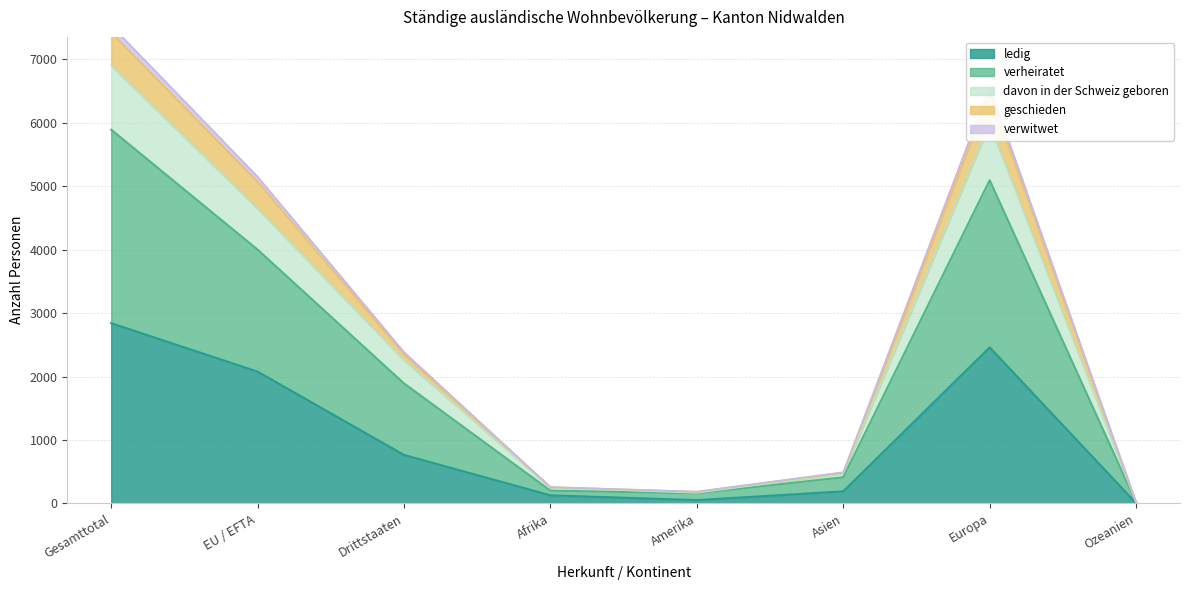

What position from the right is Ozeanien?

1